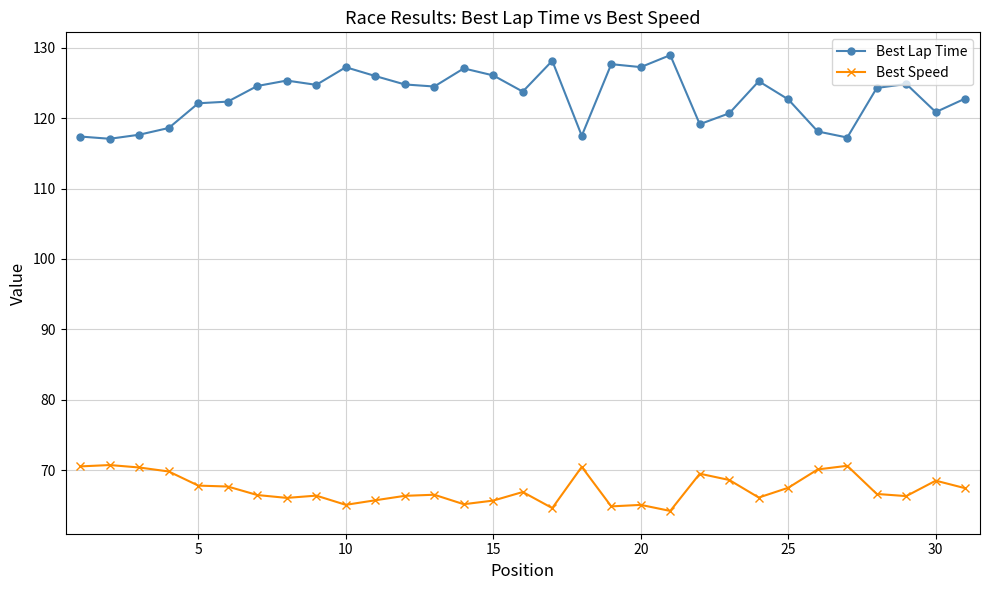

What is the maximum value for Best Speed?

70.7